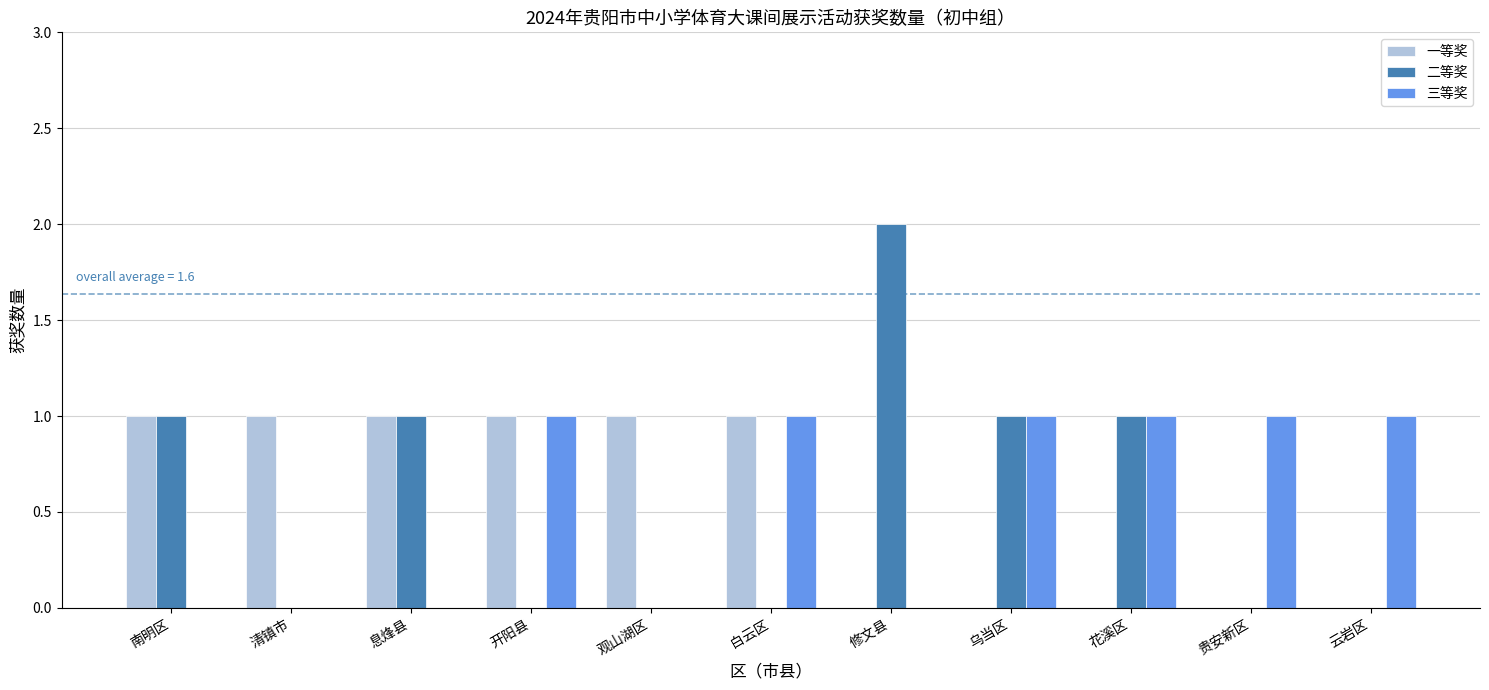

What is the sum of all 一等奖 values?

6